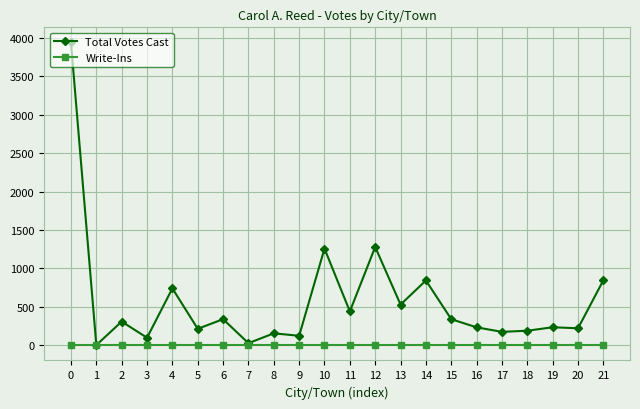

List the series in order of their overall mean, lowest first.

Write-Ins, Total Votes Cast